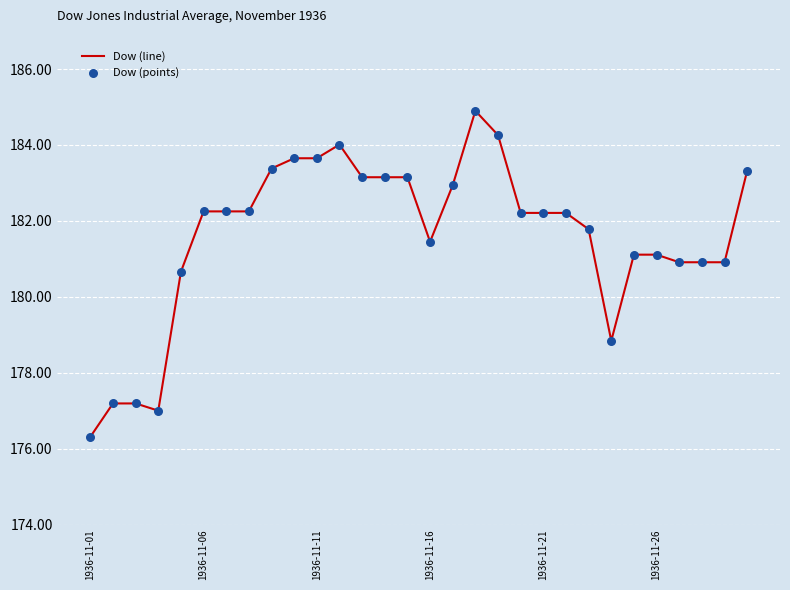

What is the difference between the maximum and minimum values?

8.6